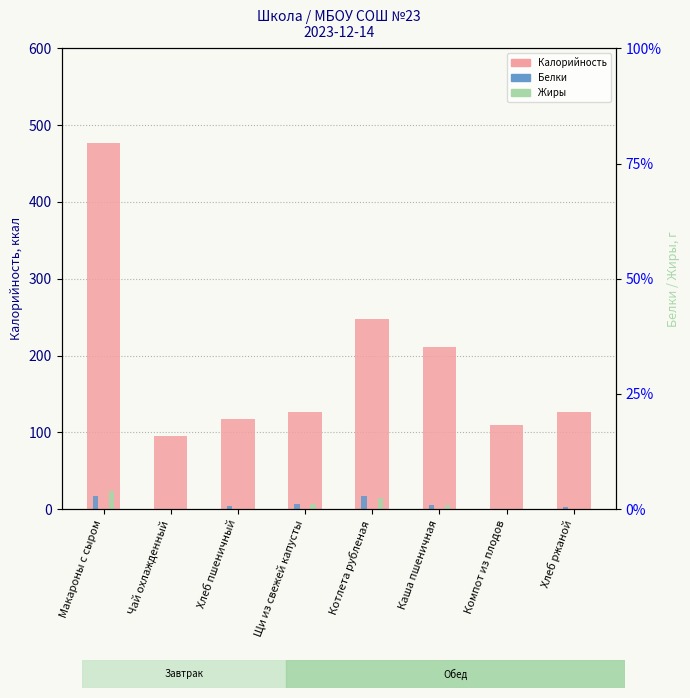

How many bars are there in each group?

3